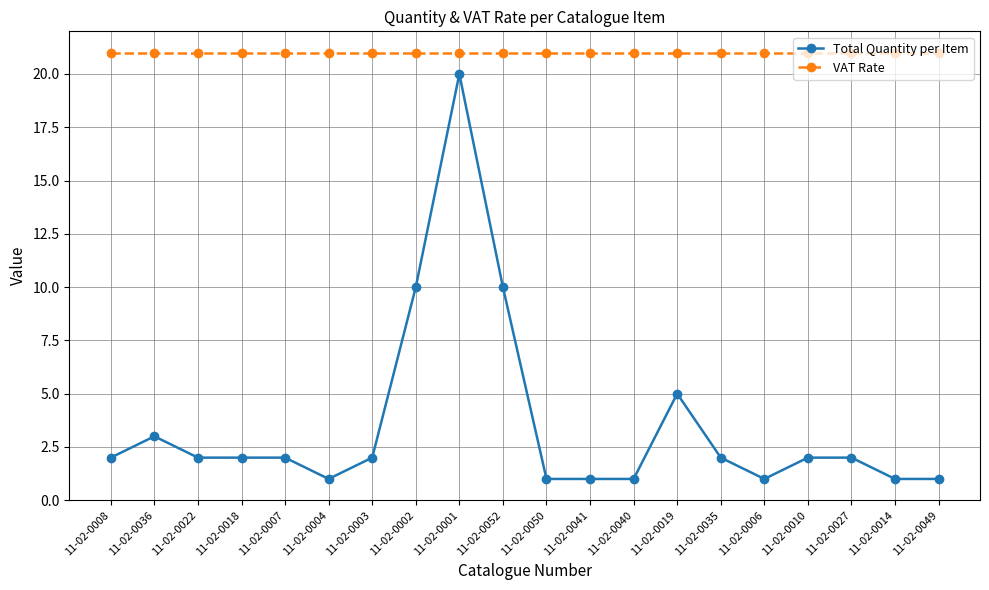

What is the lowest value of the VAT Rate series?

21